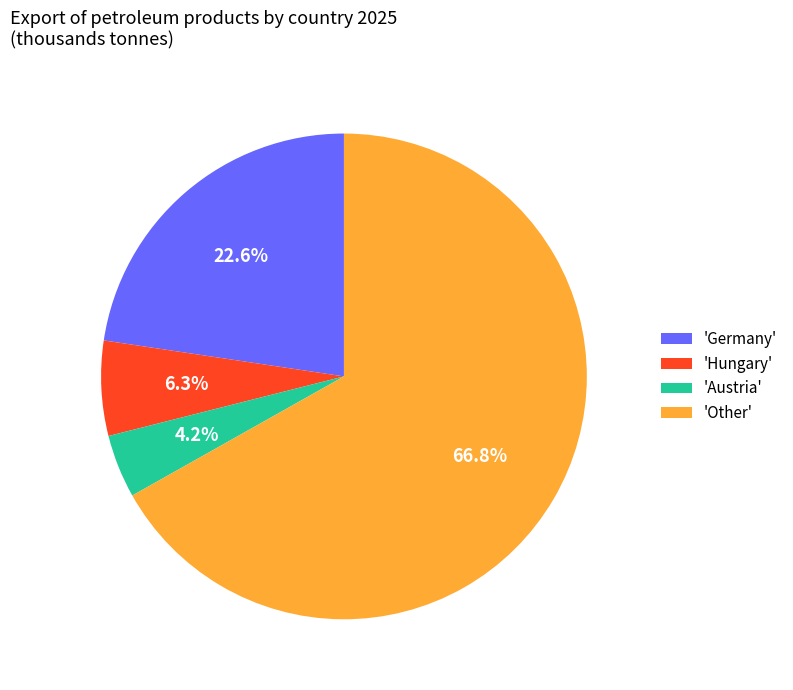

Rank the categories by value from highest to lowest.

'Other', 'Germany', 'Hungary', 'Austria'